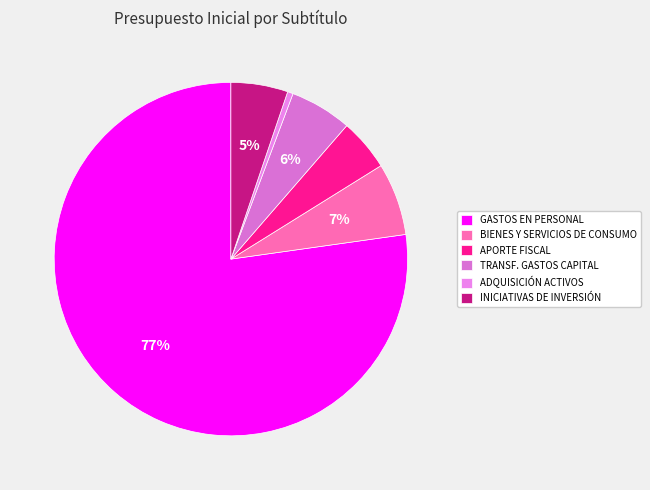

How many segments does this pie chart have?

6